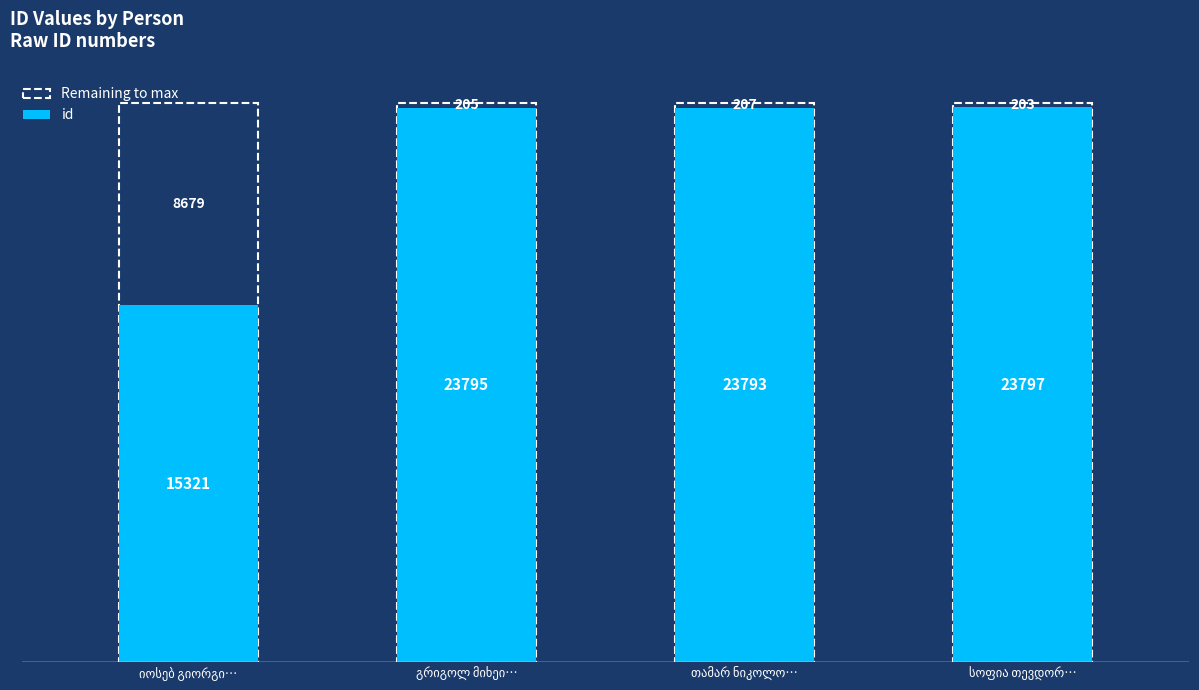

What is the smallest value displayed?

15321